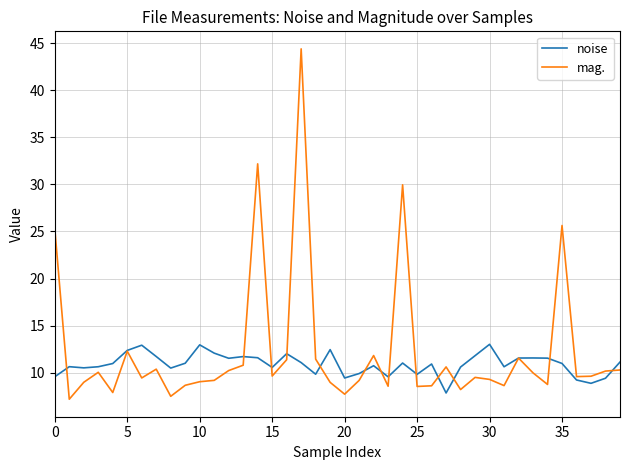

Which series has the largest range (max minus min)?

mag.